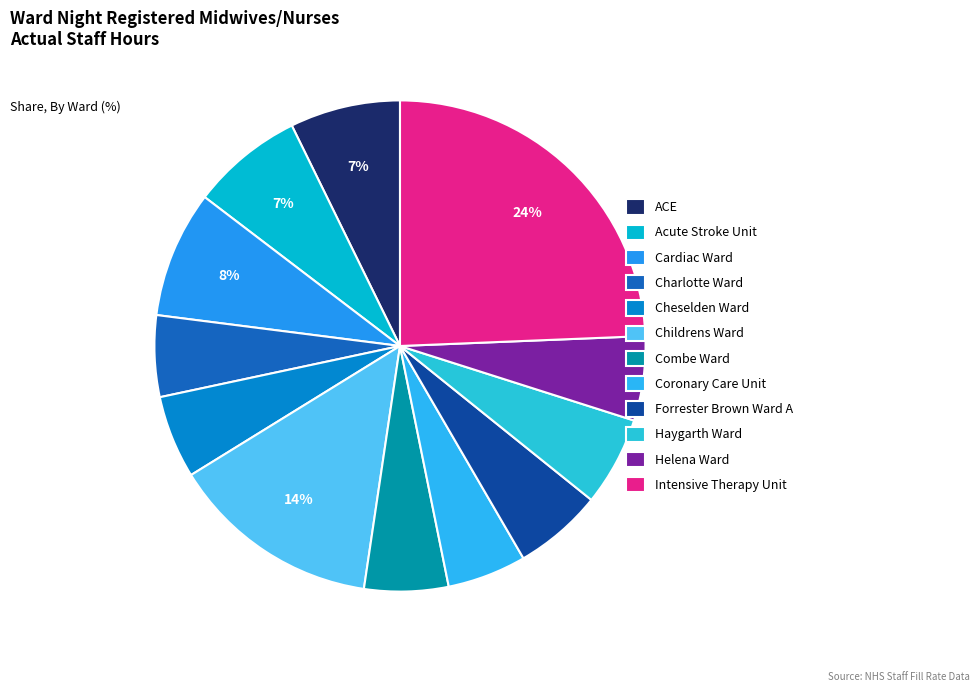

To the nearest percent, what percentage of the pie is Intensive Therapy Unit?

24%